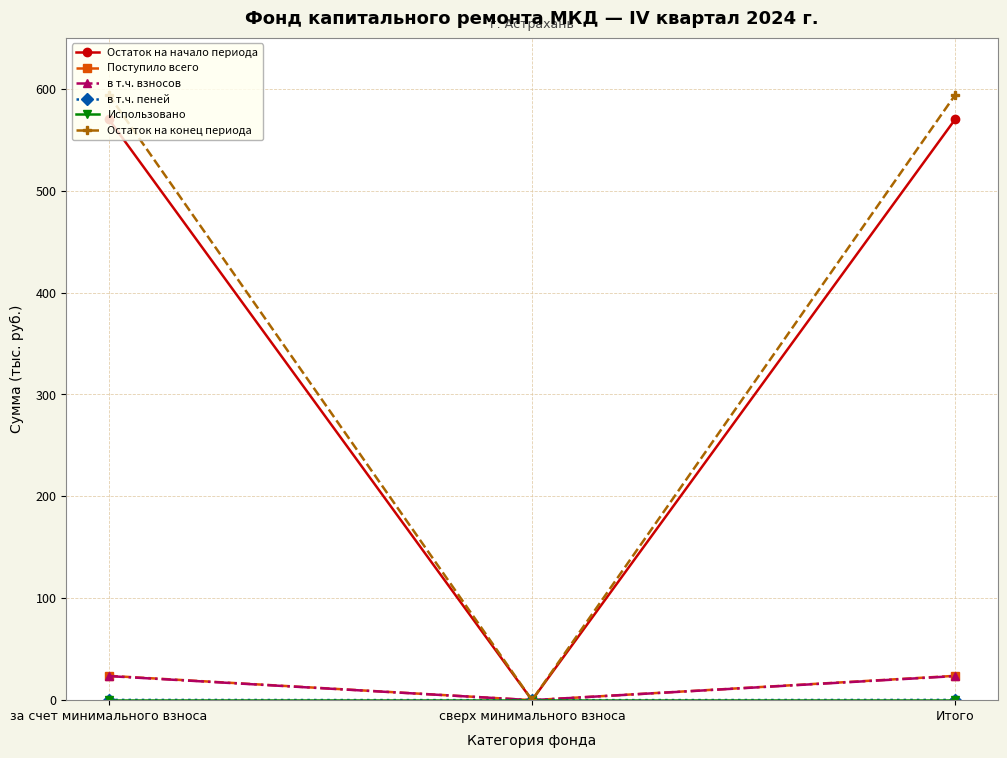

At which label does Поступило всего reach its minimum?

сверх минимального взноса